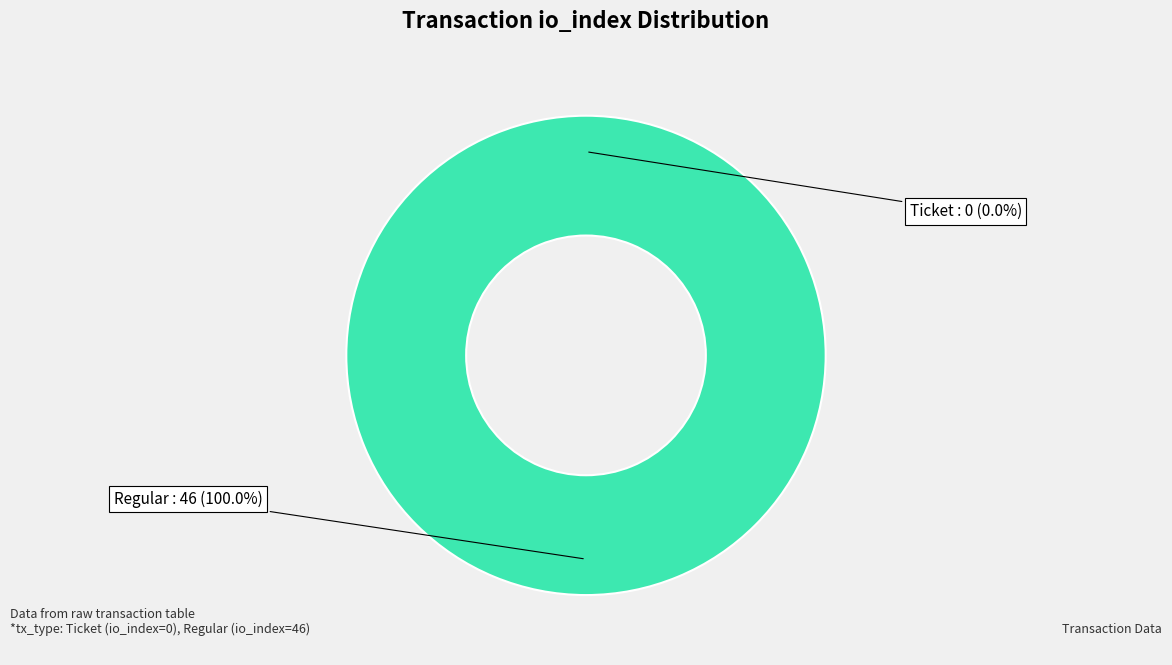

Which category has the smallest portion of the pie?

Ticket